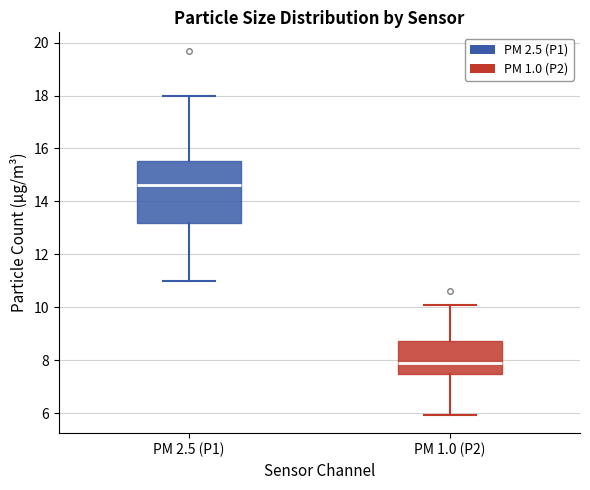

Where is the upper edge of the box for PM 1.0 (P2) on the y-axis? The values are not printed on the chart, so give them approximately, as read against the axis.

8.8